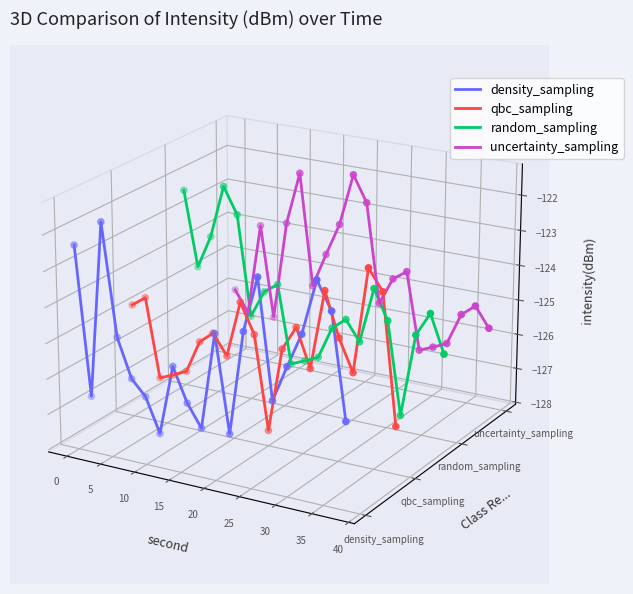

Which series has the largest total across all categories?

uncertainty_sampling